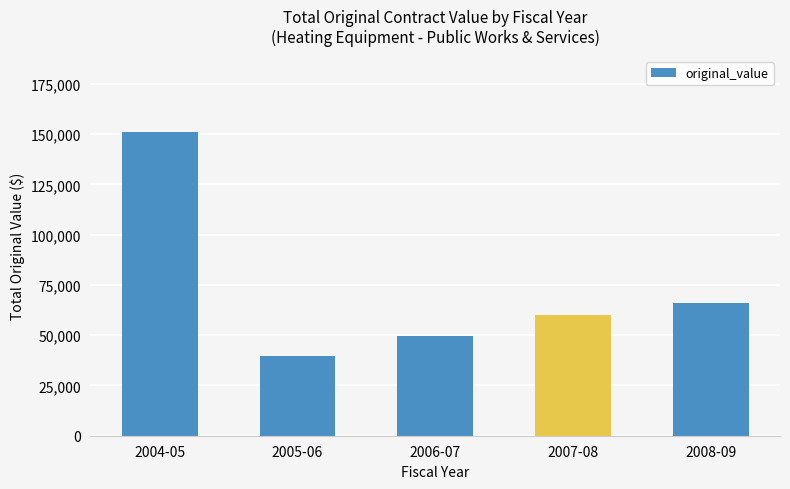

The chart shows a value of 66178.8 at 2008-09. True or false?

True